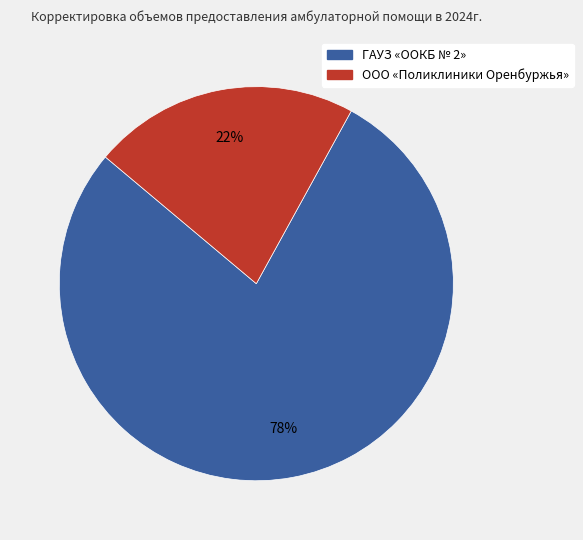

To the nearest percent, what portion does ГАУЗ «OOКБ № 2» represent?

78%